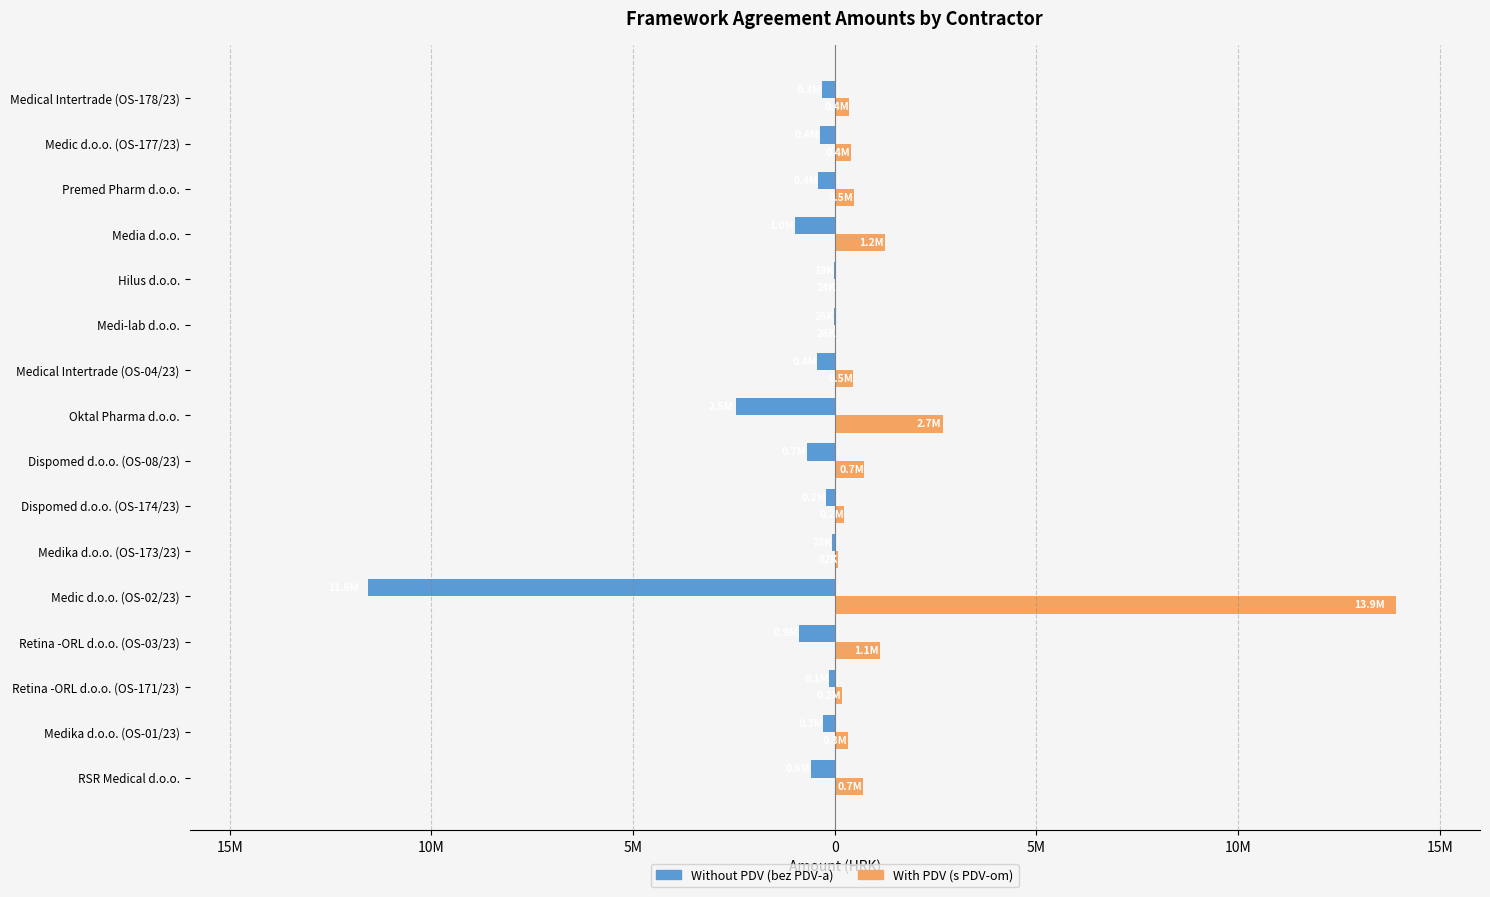

Rank the series by their average value, from highest to lowest.

With PDV (s PDV-om), Without PDV (bez PDV-a)